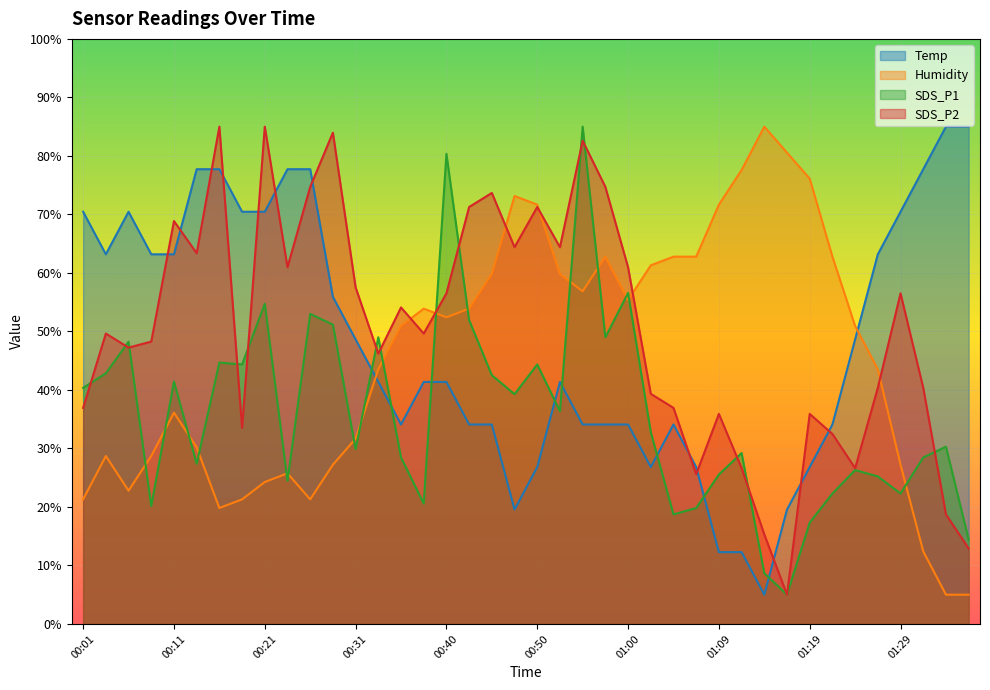

What is the difference between the highest and lowest values at 01:22?

40.5